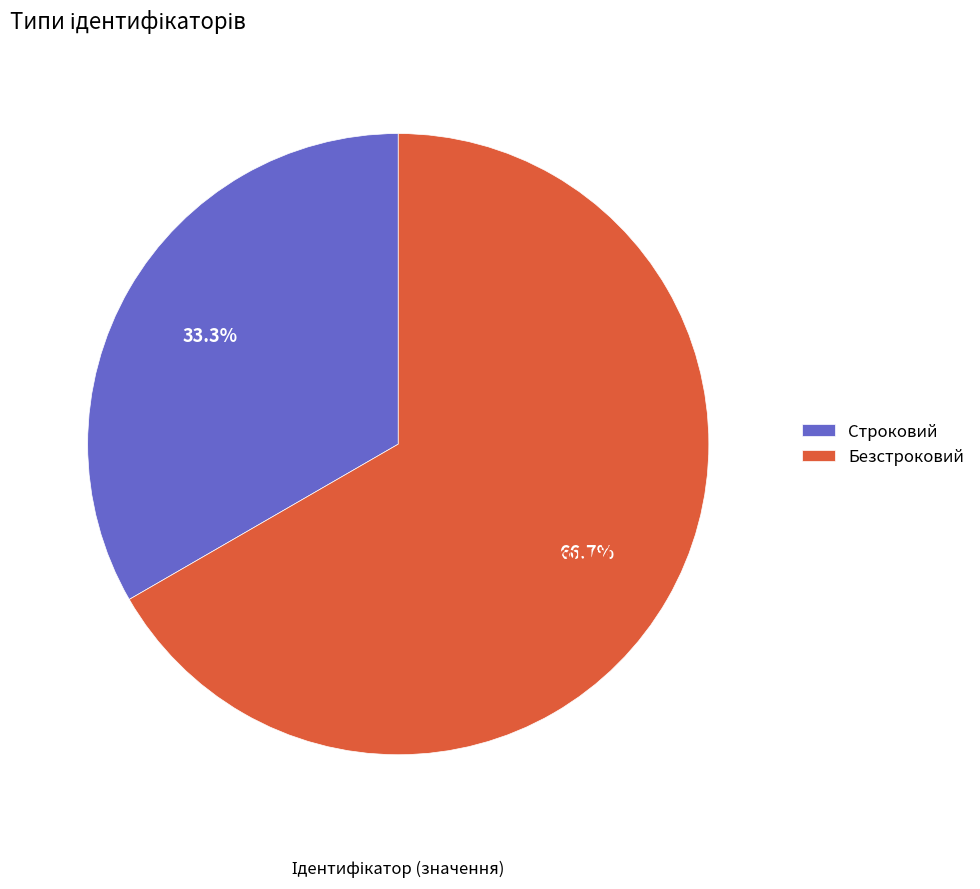

To the nearest percent, what is the average slice percentage?

50%